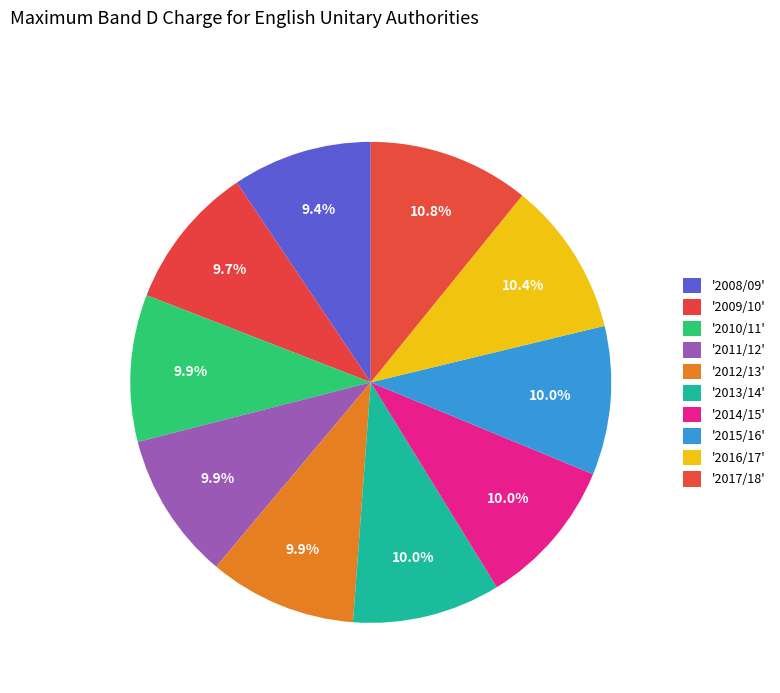

How many segments does this pie chart have?

10